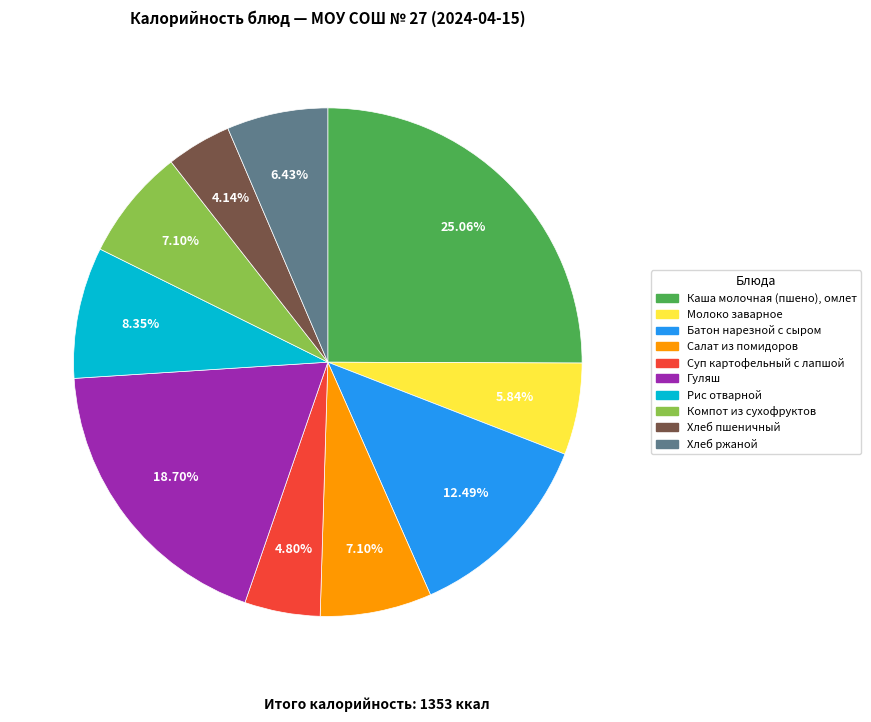

How many segments does this pie chart have?

10